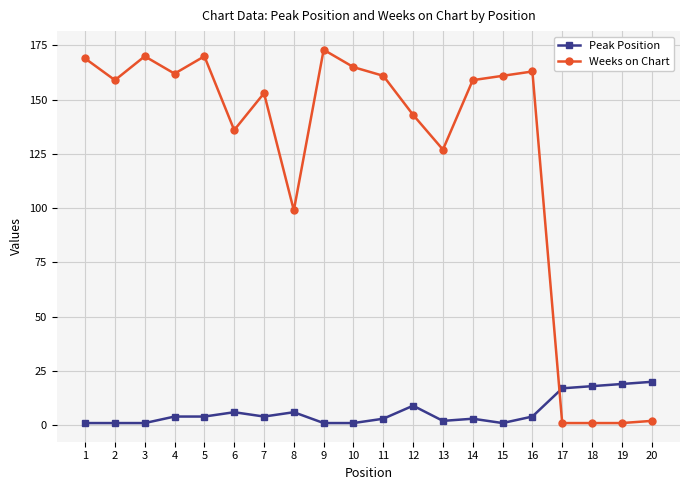

What is the sum of all Peak Position values?

125